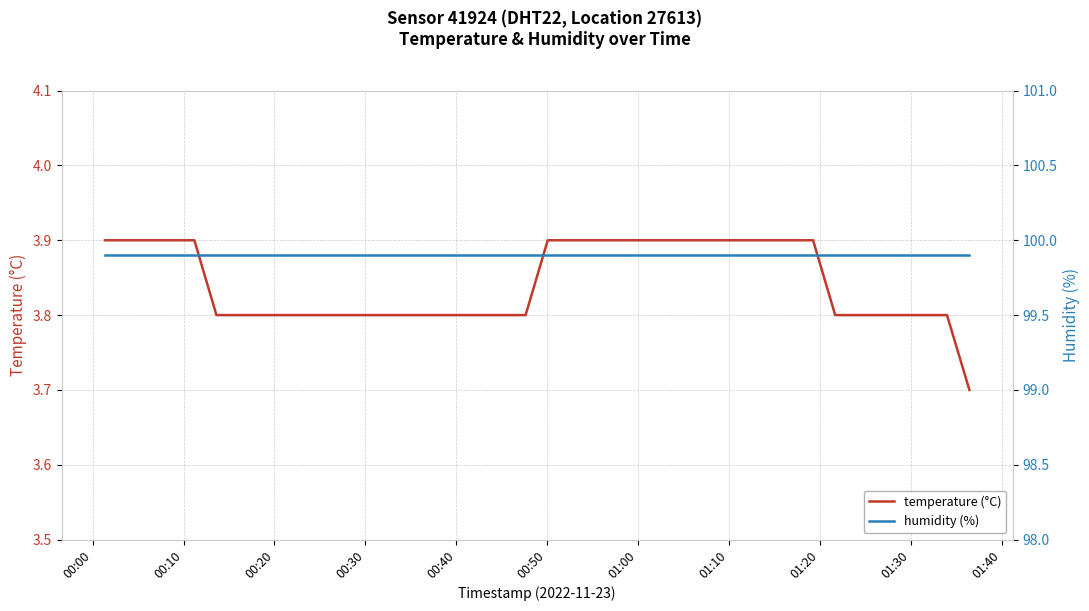

True or false: temperature (°C) has more than 1 interior local peaks.

False